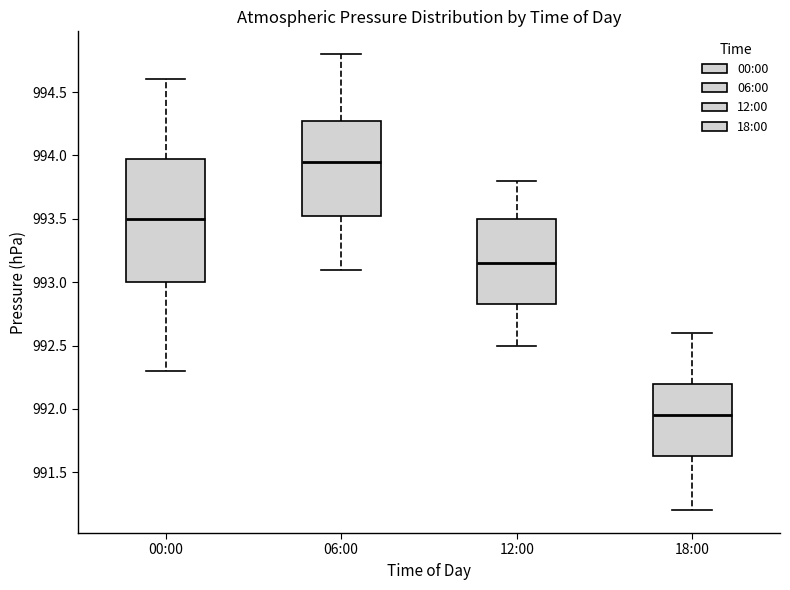

Which box has the lowest median line?

18:00